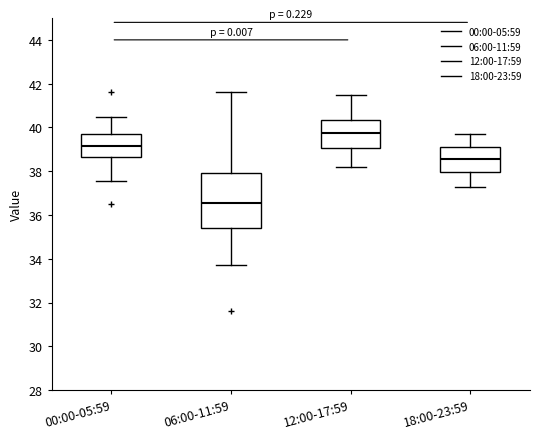

Where does the median line of the box for 06:00-11:59 sit on the y-axis? The values are not printed on the chart, so give them approximately, as read against the axis.

36.6